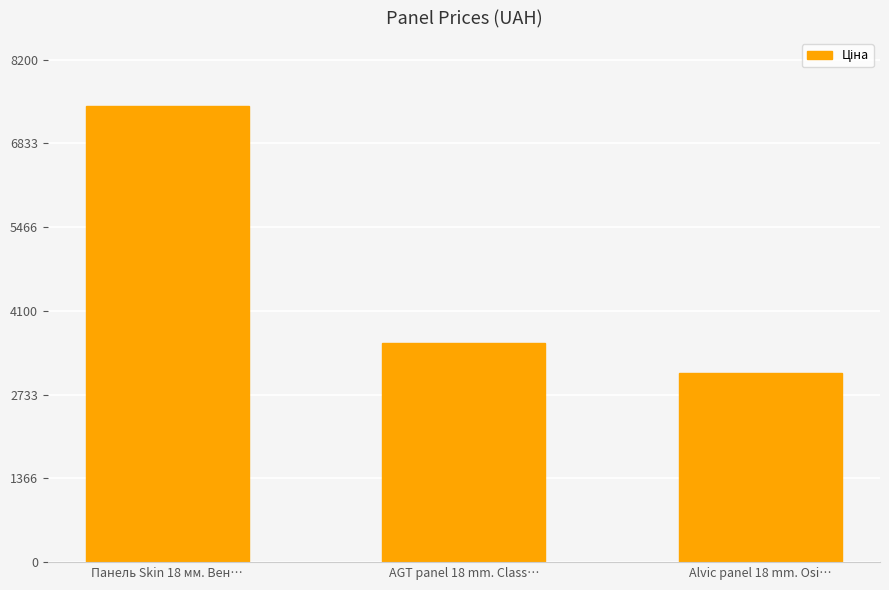

The value at Alvic panel 18 mm. Osi… is 4564.4. True or false?

False